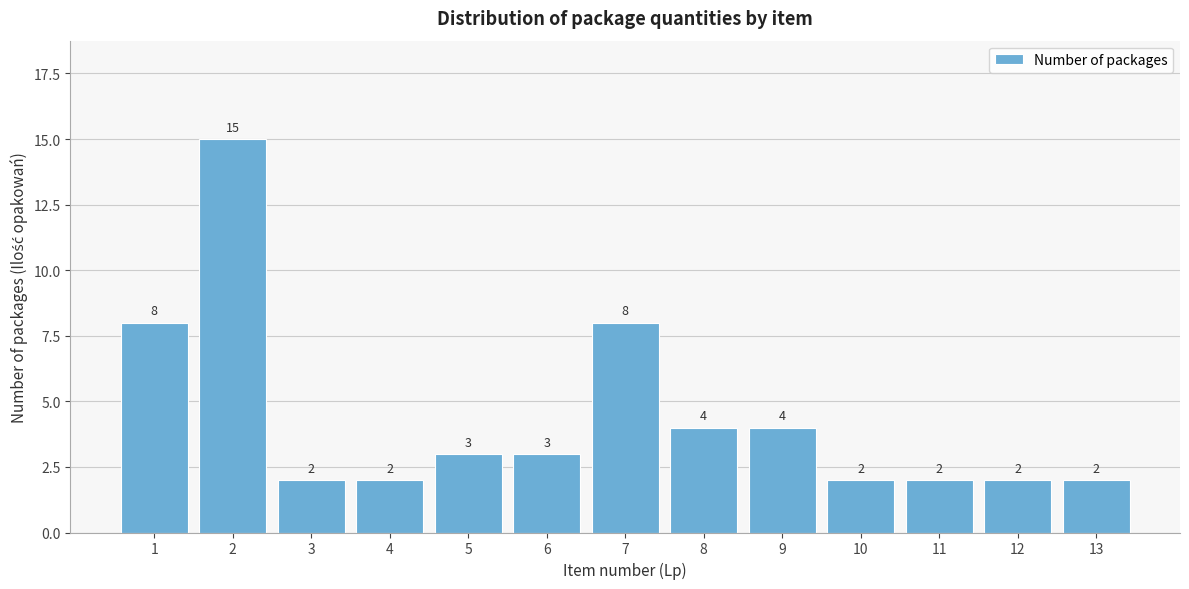

Reading right to left, what are all the values shown in this chart?

13=2	12=2	11=2	10=2	9=4	8=4	7=8	6=3	5=3	4=2	3=2	2=15	1=8